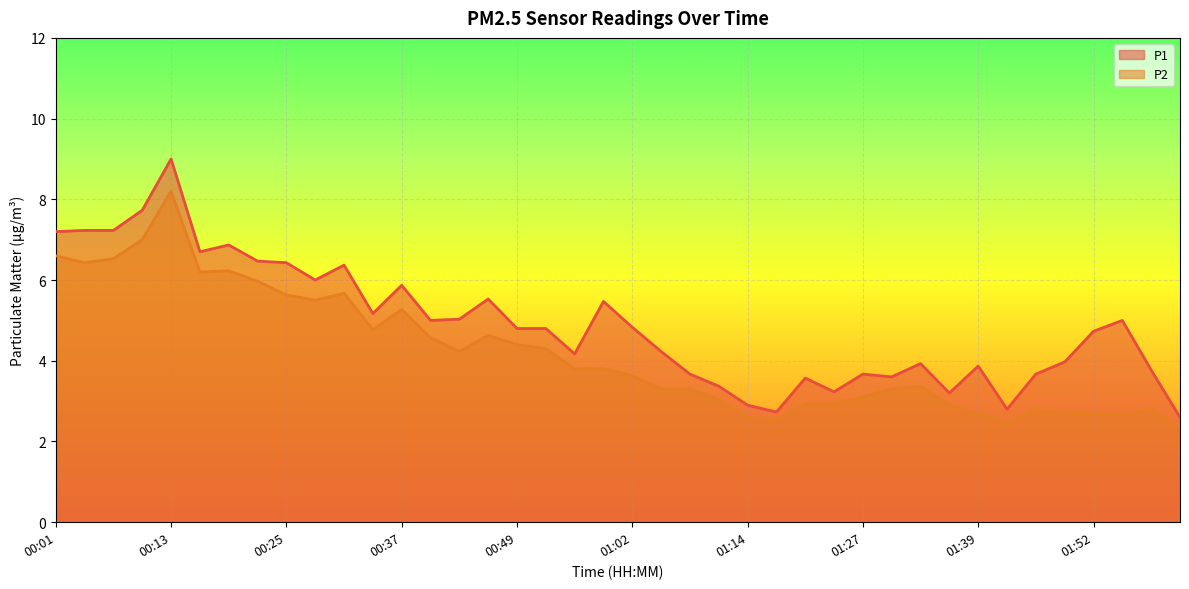

What are all the series names shown in the legend?

P1, P2